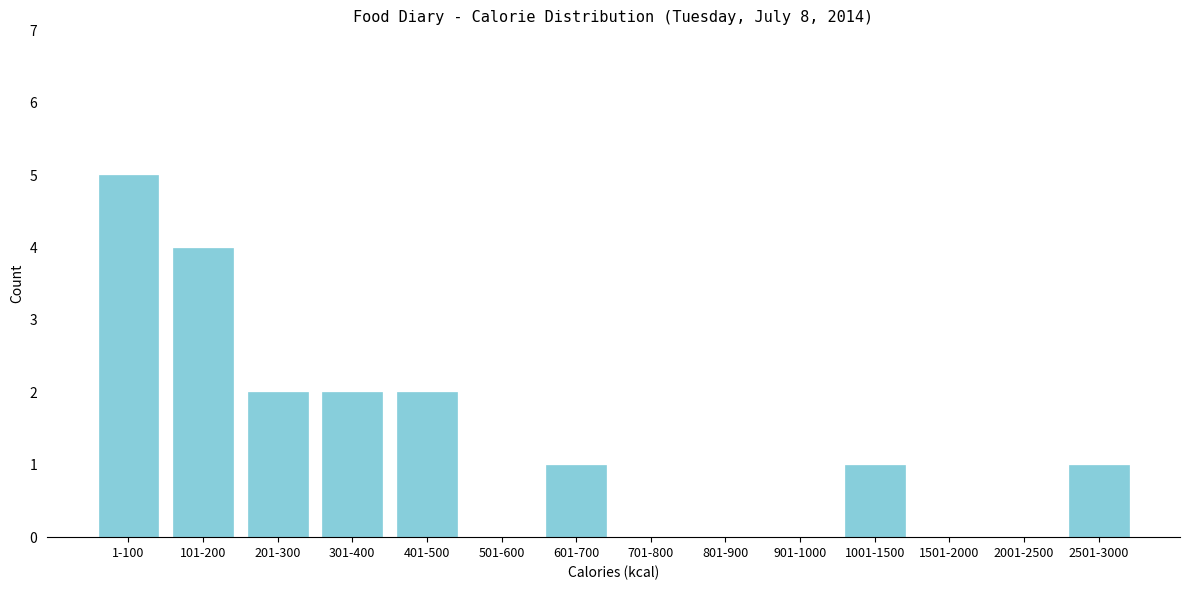

Reading right to left, transcribe all the data shown in this chart.

2501-3000=1	2001-2500=0	1501-2000=0	1001-1500=1	901-1000=0	801-900=0	701-800=0	601-700=1	501-600=0	401-500=2	301-400=2	201-300=2	101-200=4	1-100=5